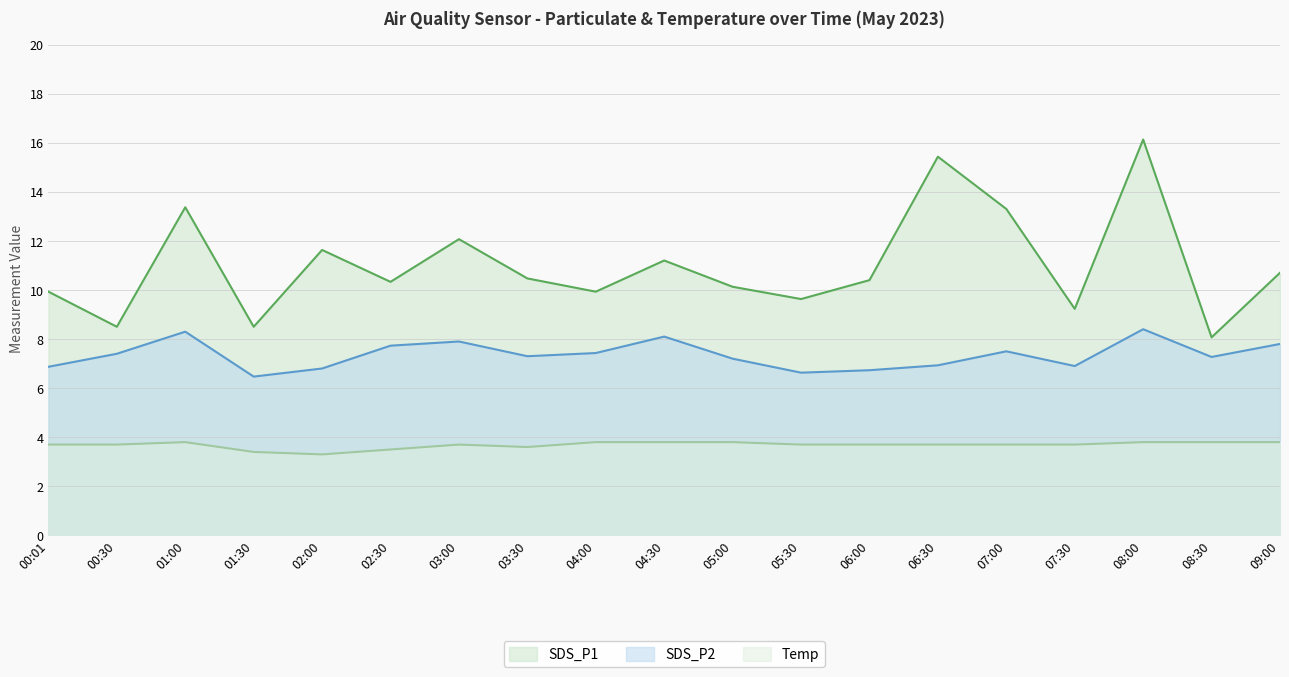

Does the chart display data point markers on the line(s)?

No